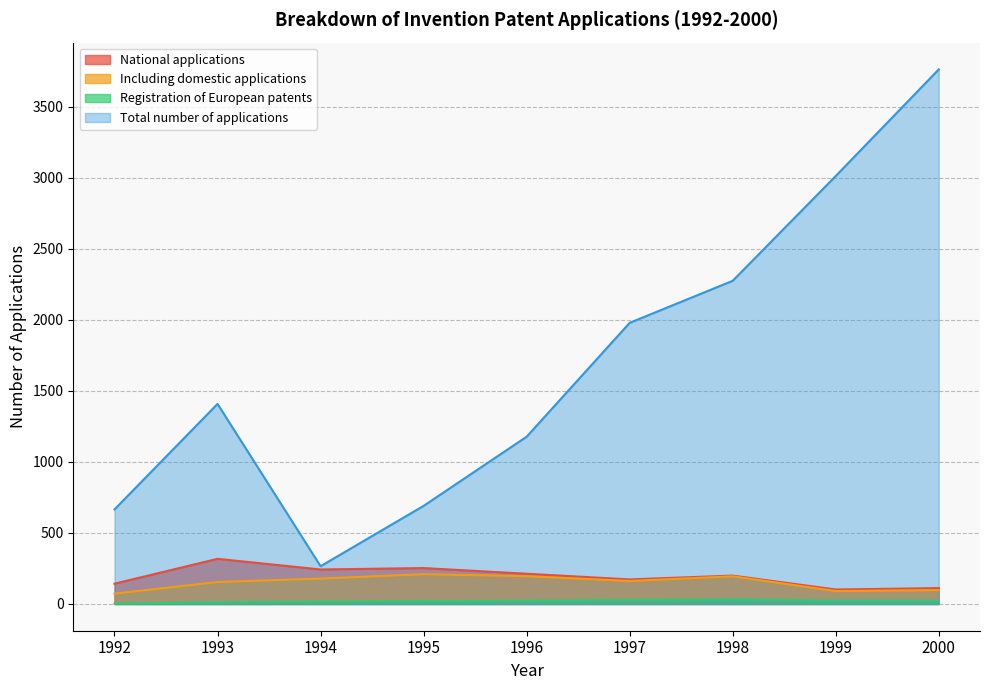

What is the maximum value shown in the chart?

3765